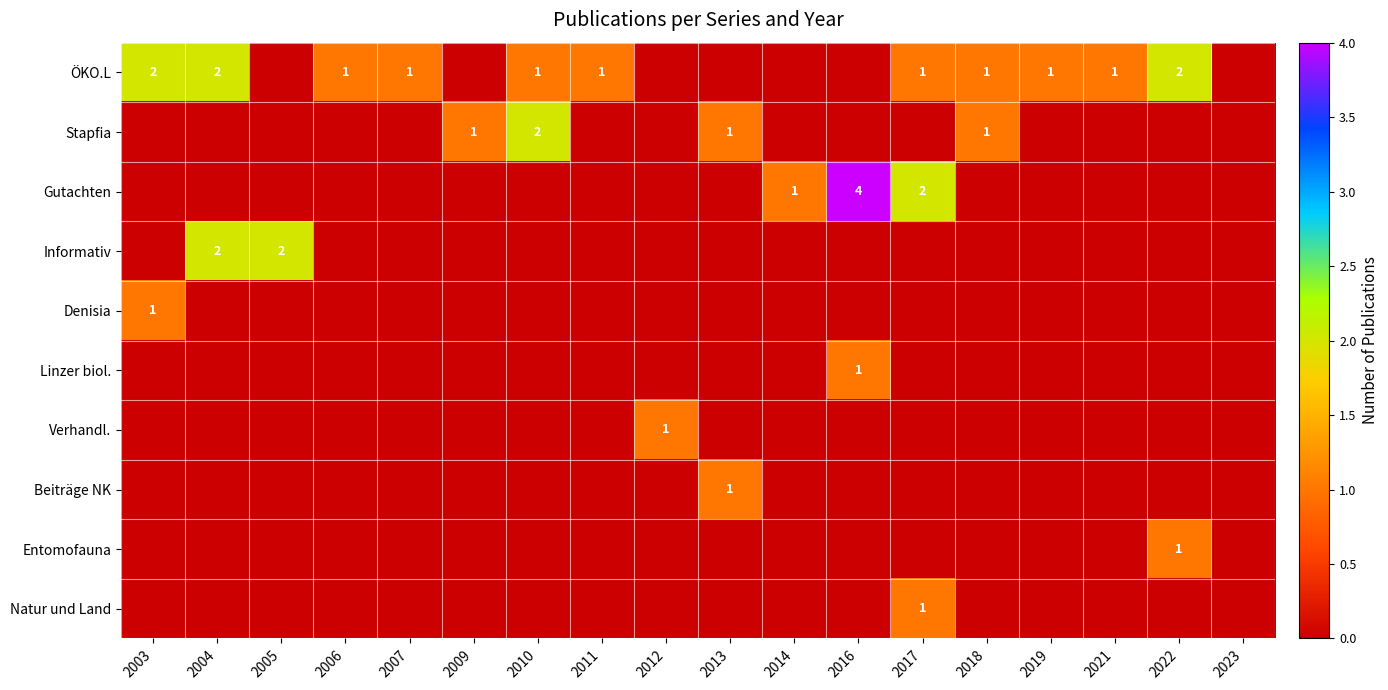

The Verhandl. series shows 1 at 2009. True or false?

False